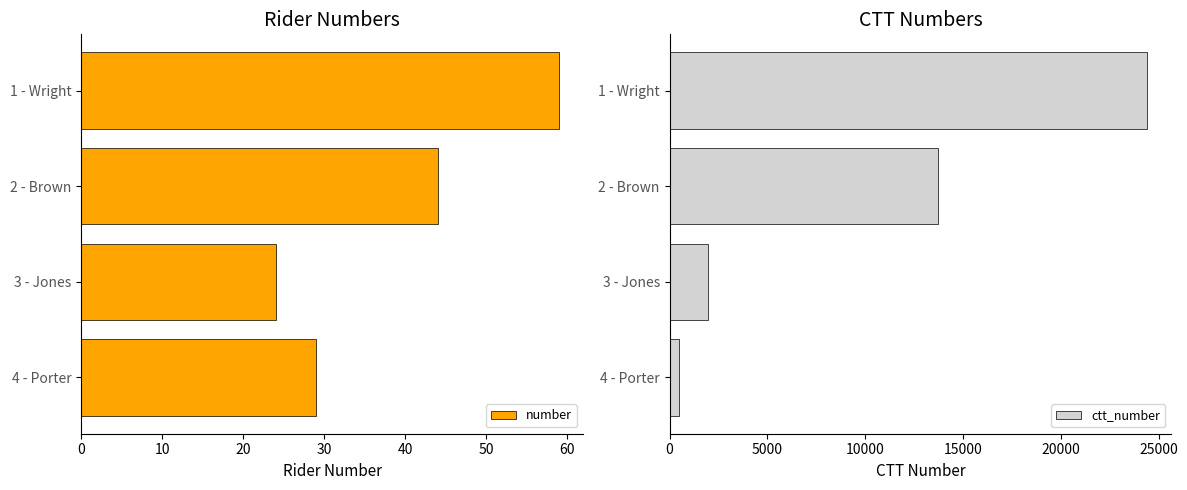

The value of number at 4 - Porter is 29. True or false?

True